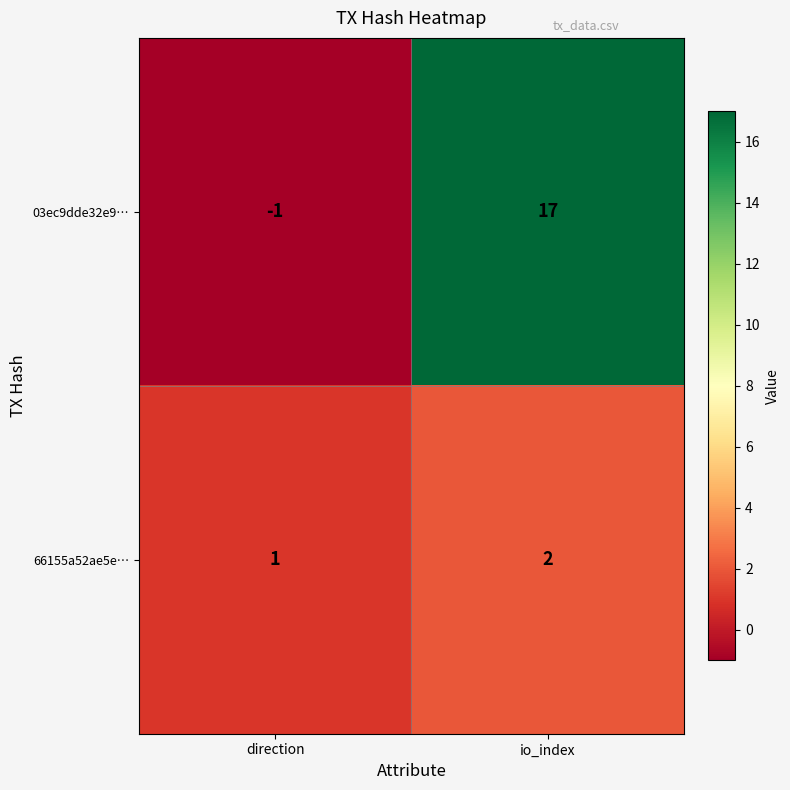

Which series has the largest range (max minus min)?

03ec9dde32e9…